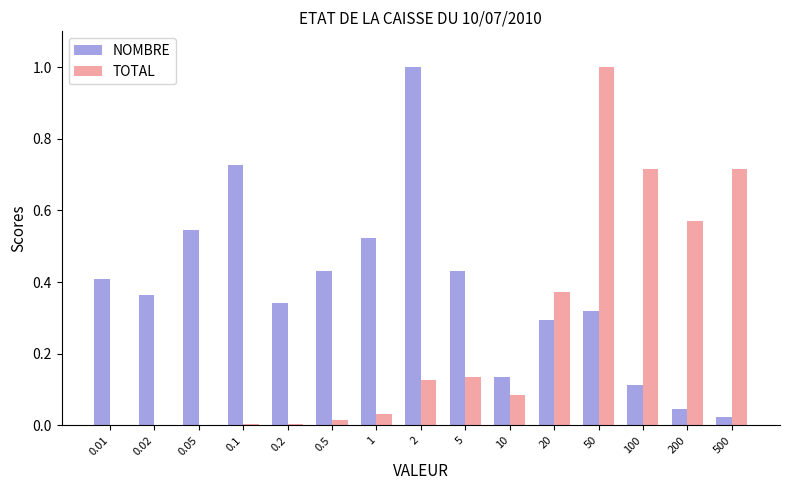

Which category has the highest value in the NOMBRE series?

2